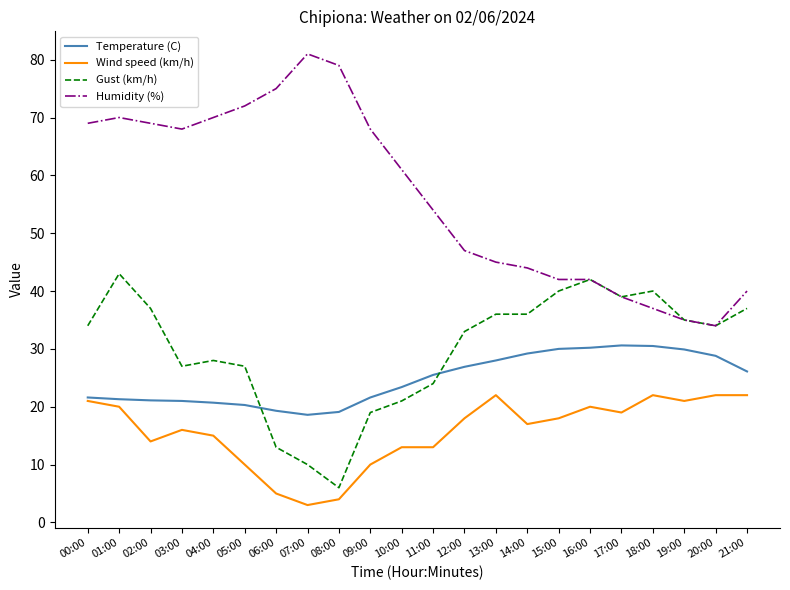

The value of Wind speed (km/h) at 09:00 is 10.0. True or false?

True